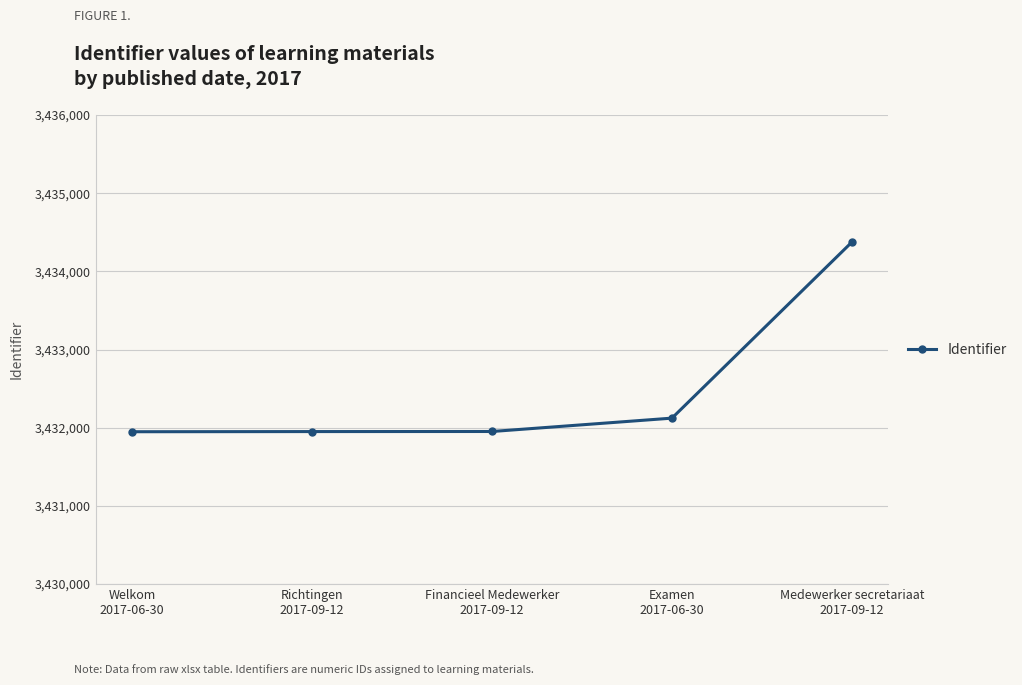

What is the minimum value shown in the chart?

3431948